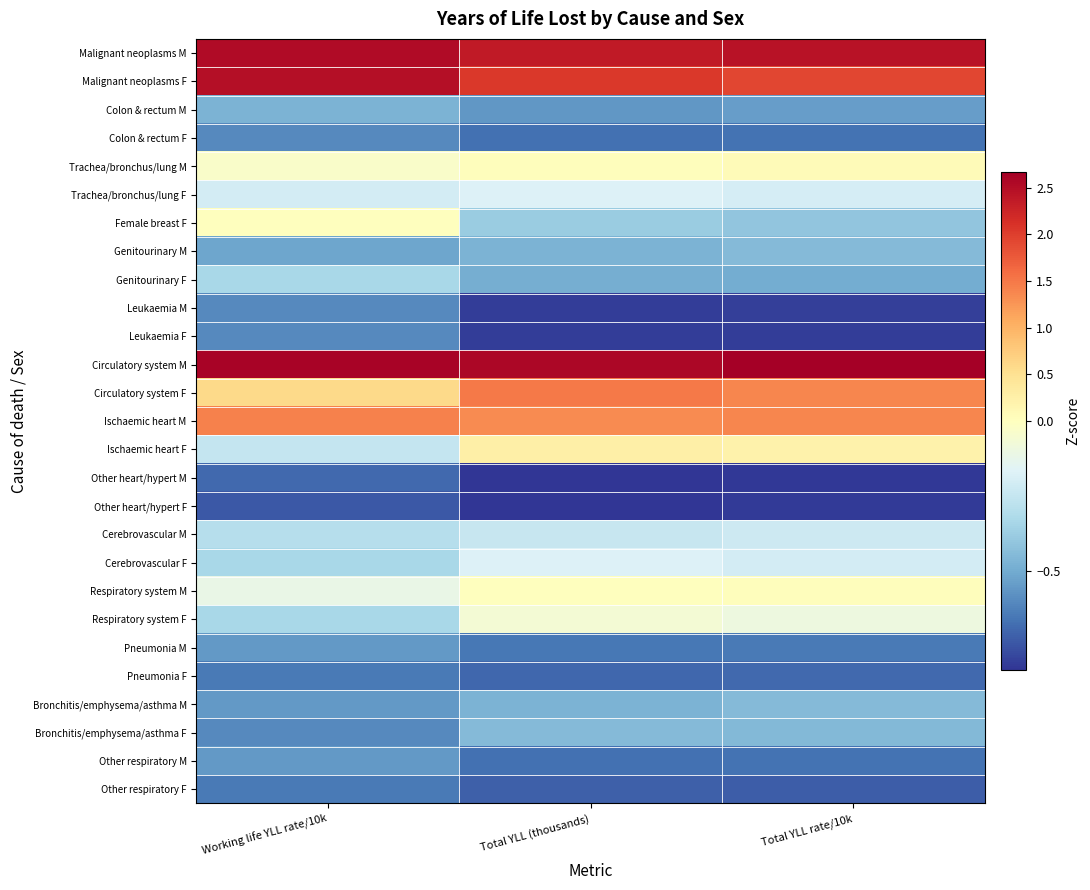

What is the difference between the highest and lowest values at Total YLL rate/10k?

3.5